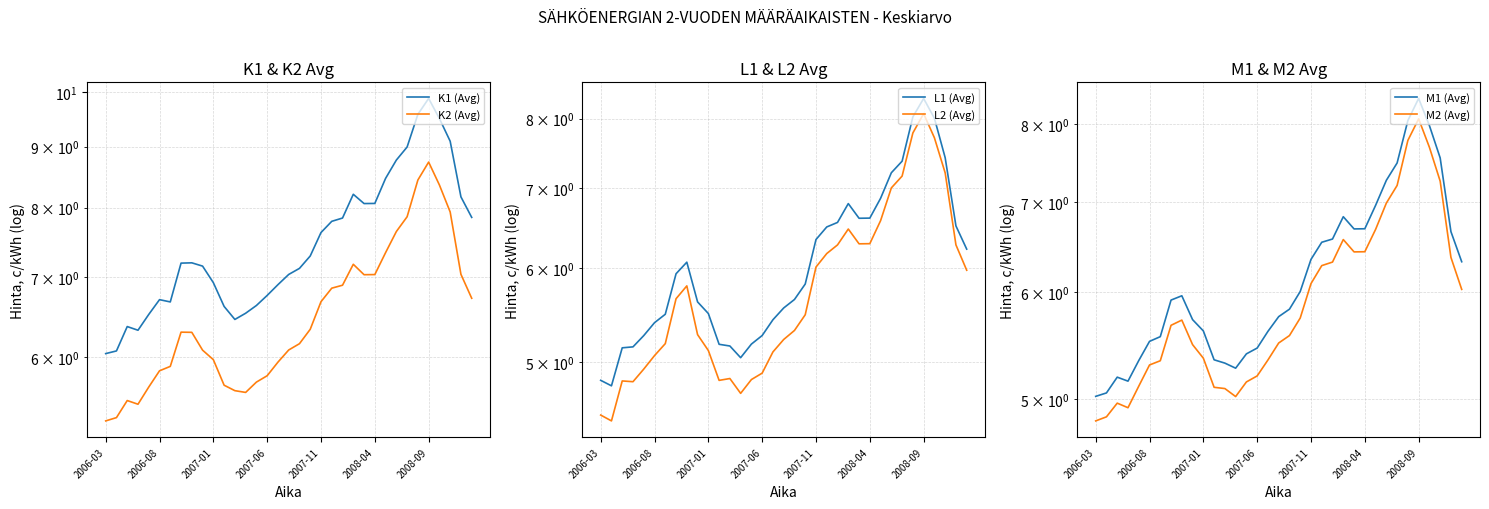

What are all the series names shown in the legend?

K1 (Avg), K2 (Avg), L1 (Avg), L2 (Avg), M1 (Avg), M2 (Avg)